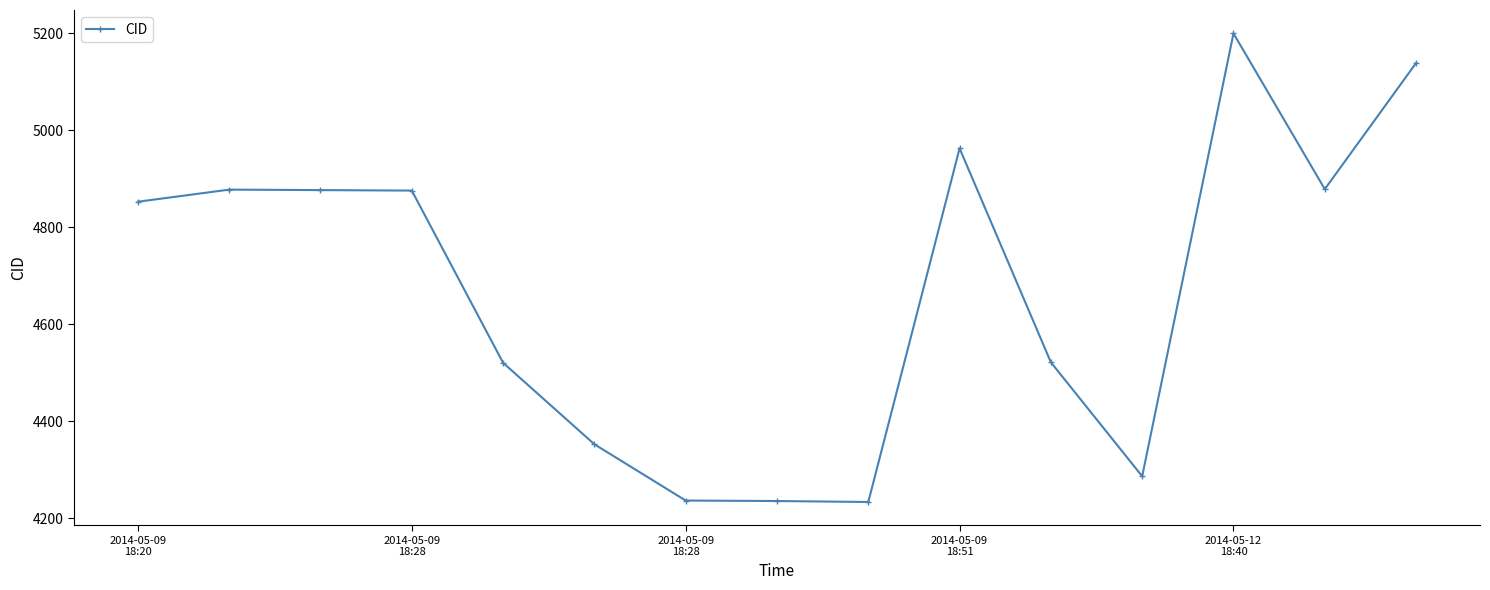

What is the difference between the maximum and second lowest values?

964